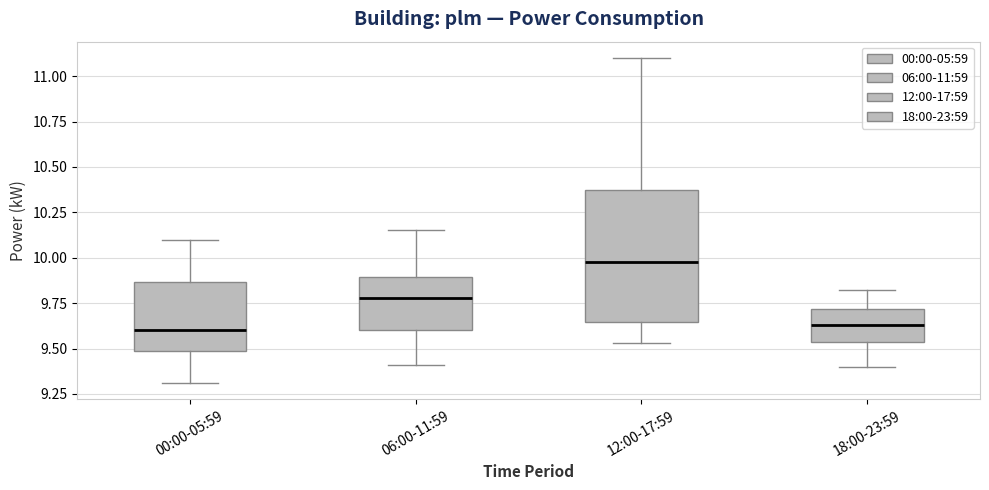

Comparing the boxes themselves (not the whiskers), which one is the tallest?

12:00-17:59